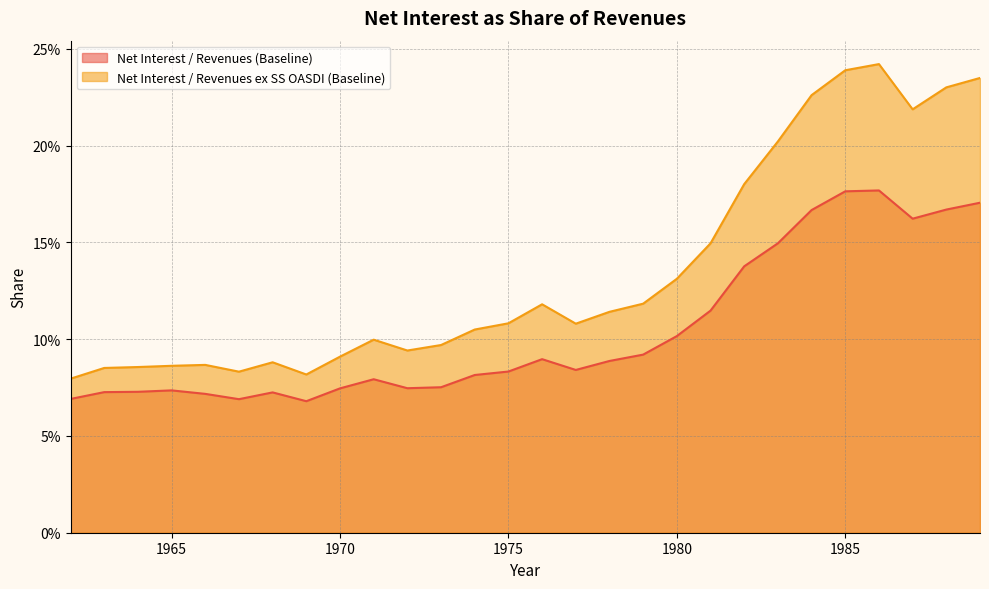

True or false: Net Interest / Revenues ex SS OASDI (Baseline) and Net Interest / Revenues (Baseline) cross at least once.

False